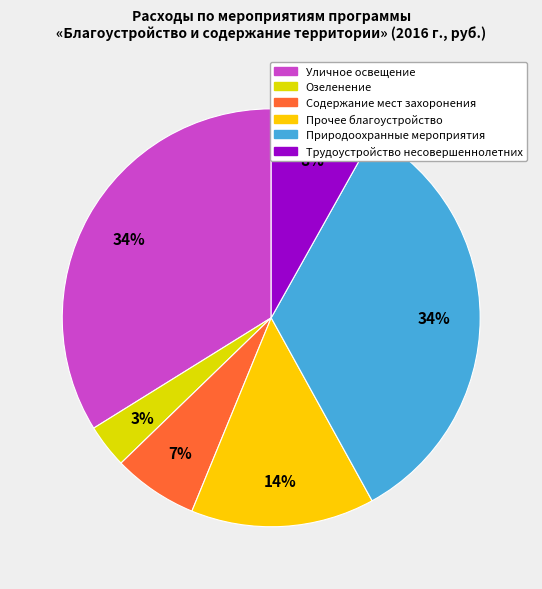

Count the number of slices in the pie.

6